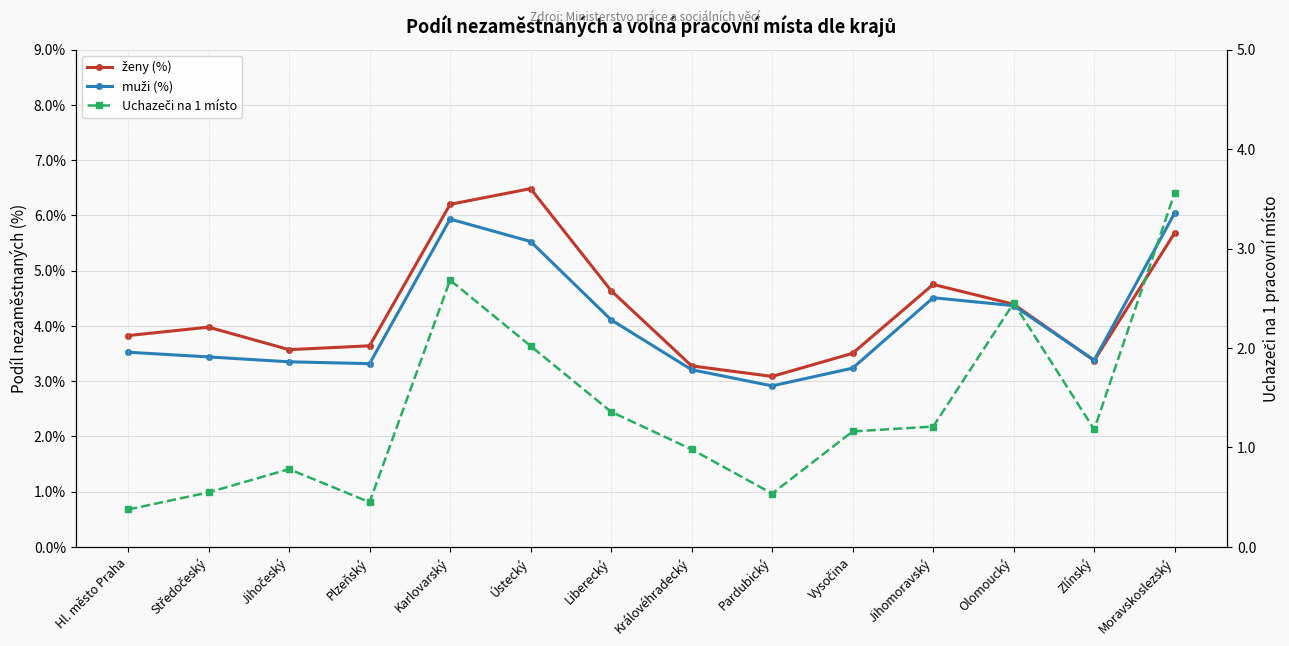

Reading left to right, list all the values displayed in this chart.

ženy (%): Hl. město Praha=3.8	Středočeský=4.0	Jihočeský=3.6	Plzeňský=3.6	Karlovarský=6.2	Ústecký=6.5	Liberecký=4.6	Královéhradecký=3.3	Pardubický=3.1	Vysočina=3.5	Jihomoravský=4.8	Olomoucký=4.4	Zlínský=3.4	Moravskoslezský=5.7
muži (%): Hl. město Praha=3.5	Středočeský=3.4	Jihočeský=3.4	Plzeňský=3.3	Karlovarský=5.9	Ústecký=5.5	Liberecký=4.1	Královéhradecký=3.2	Pardubický=2.9	Vysočina=3.2	Jihomoravský=4.5	Olomoucký=4.4	Zlínský=3.4	Moravskoslezský=6.0
Uchazeči na 1 místo: Hl. město Praha=0.4	Středočeský=0.5	Jihočeský=0.8	Plzeňský=0.4	Karlovarský=2.7	Ústecký=2.0	Liberecký=1.4	Královéhradecký=1.0	Pardubický=0.5	Vysočina=1.2	Jihomoravský=1.2	Olomoucký=2.5	Zlínský=1.2	Moravskoslezský=3.6